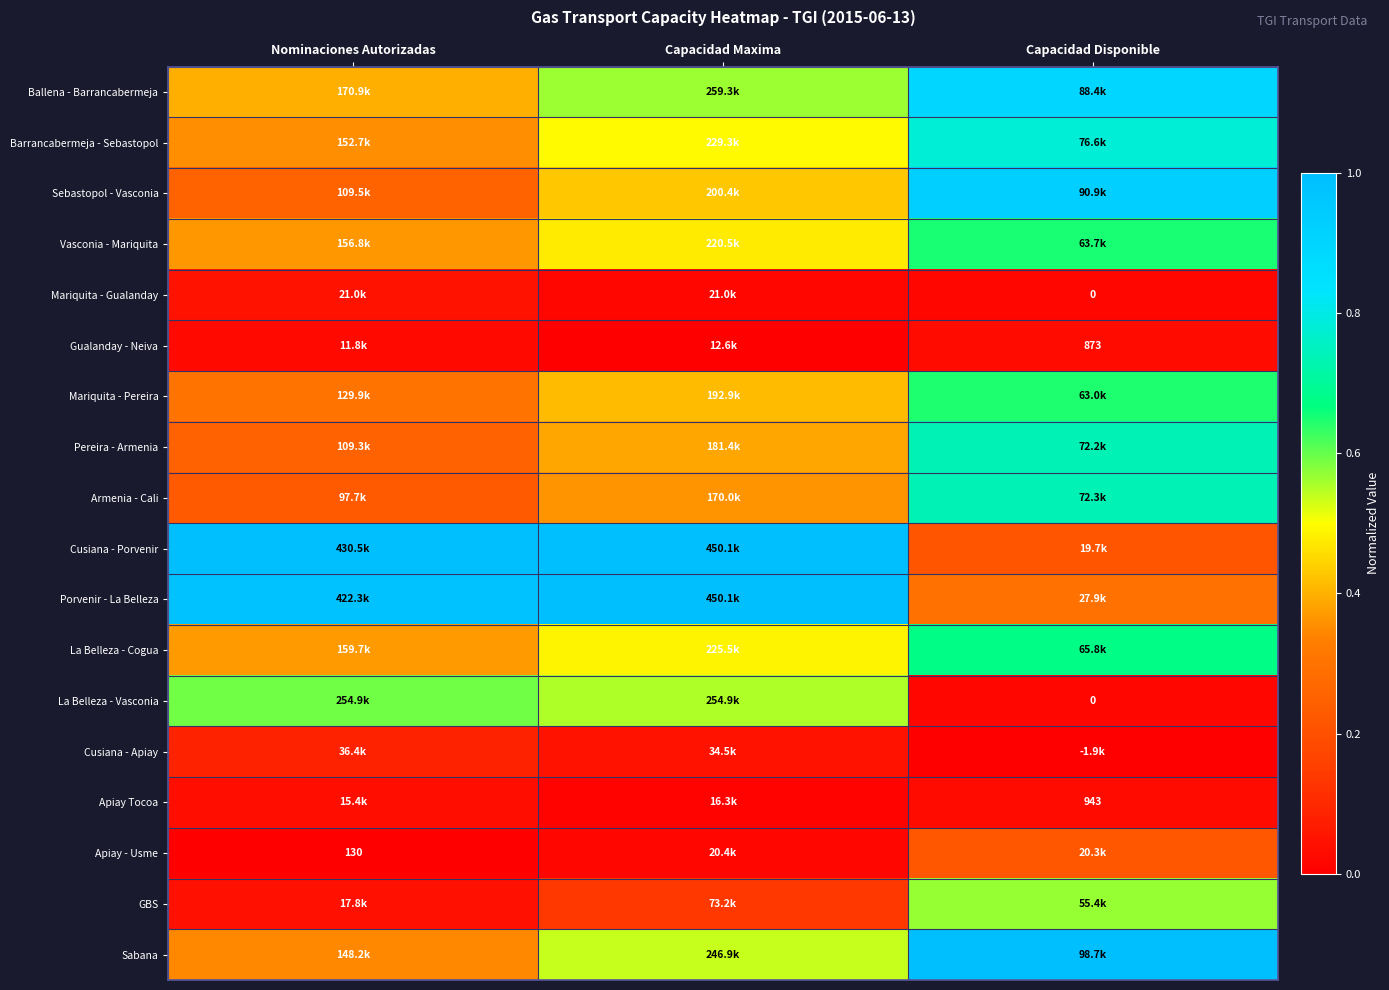

At how many categories does at least one series exceed 0?

3